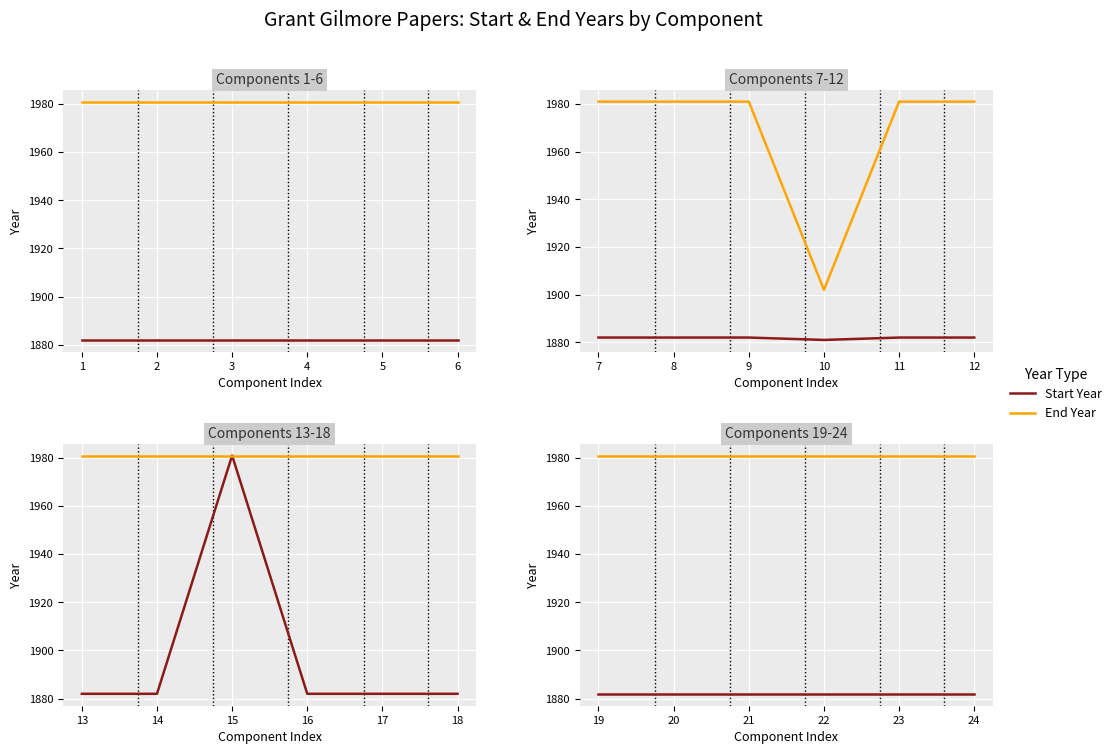

Between 20 and 23, which is larger?

20